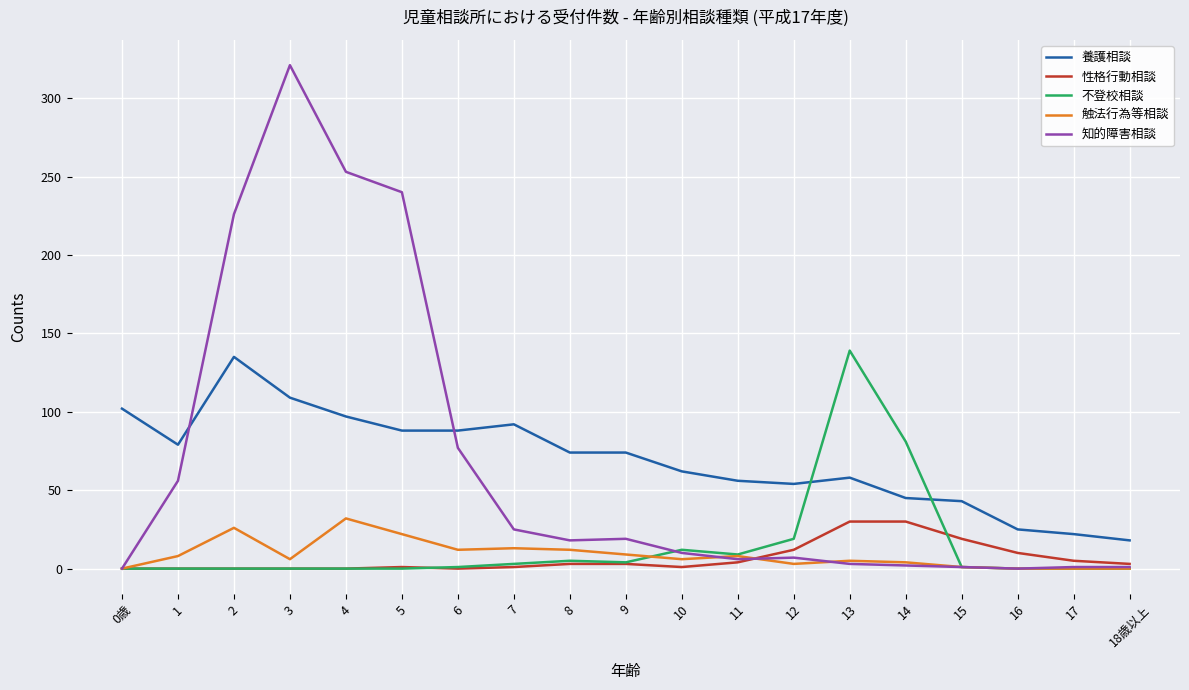

Is the value of 知的障害相談 at 3 greater than the value of 養護相談 at 5?

Yes